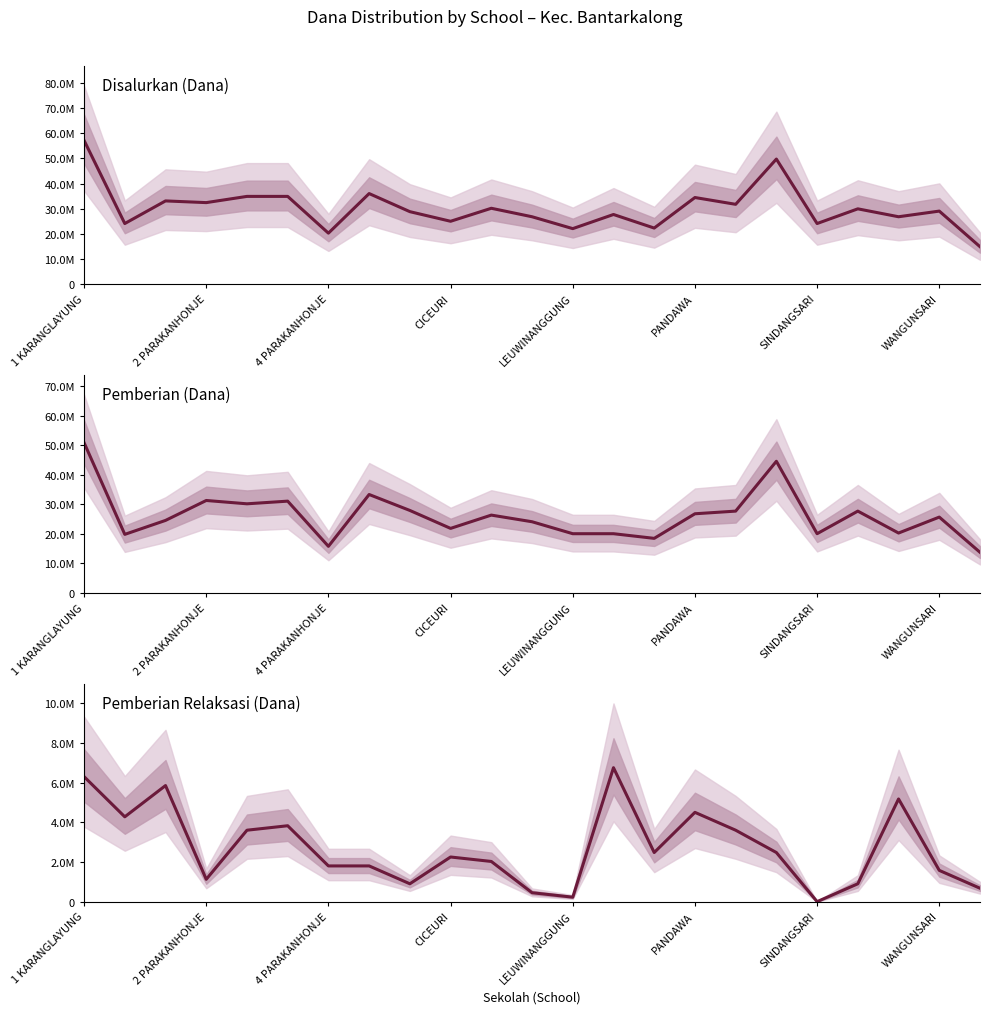

What is the value of the Pemberian (Dana) point at the 7th from the left?

15750000